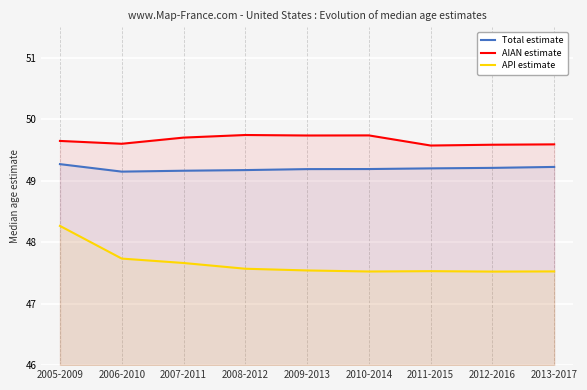

What is the approximate value of Total estimate at 2012-2016?

49.2